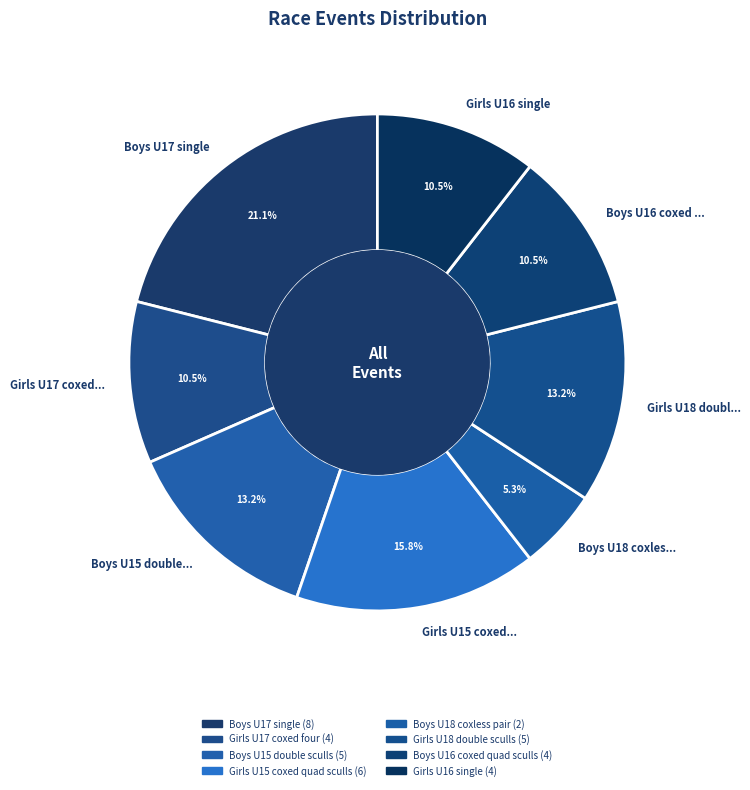

Is the sum of Boys U17 single and Girls U16 single greater than half?

No